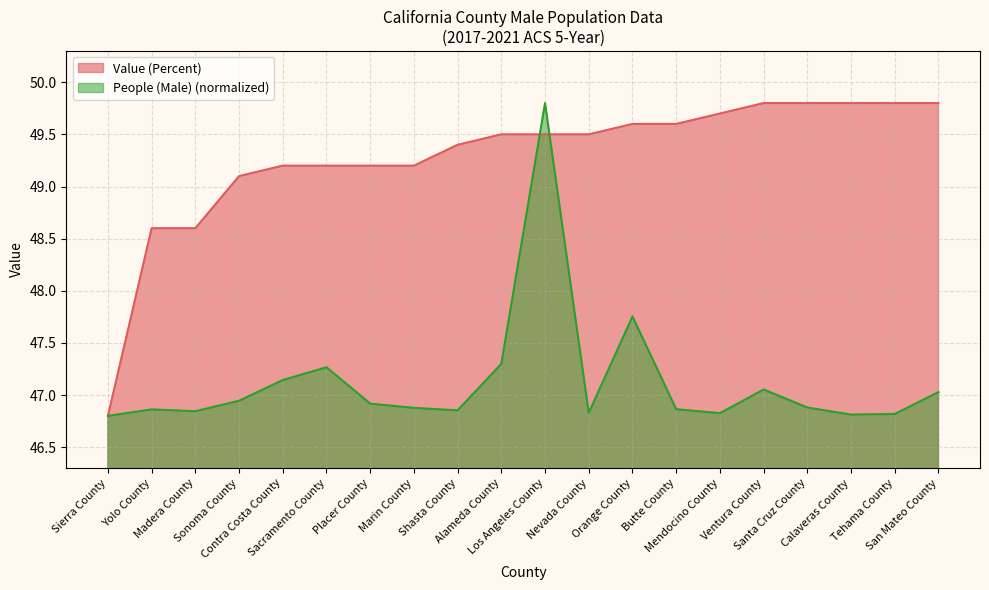

True or false: Value (Percent) has a value of 12.8 at Sierra County.

False